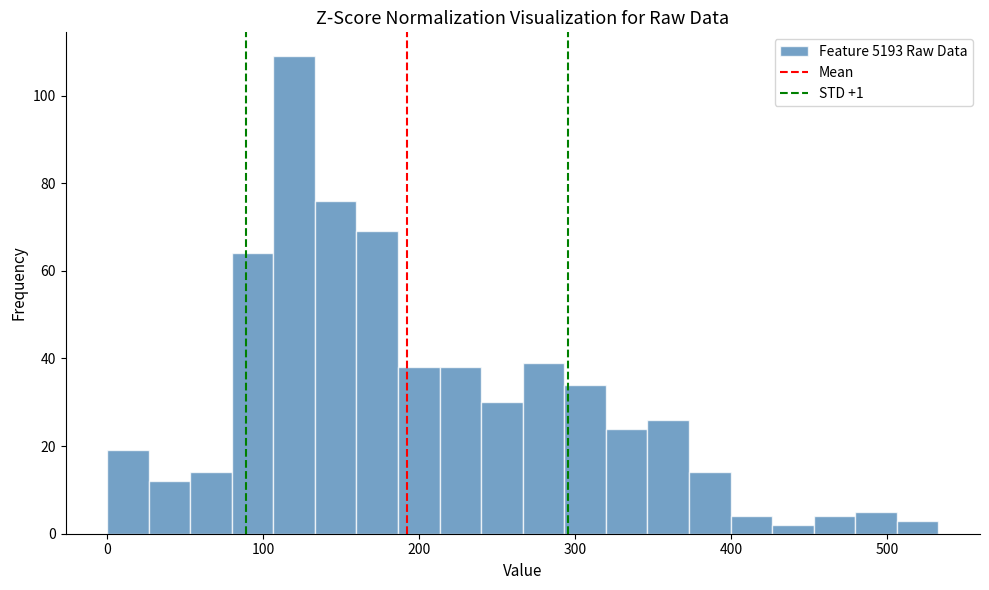

Read against the x-axis, roughly where is the centre of the tallest bar?

120